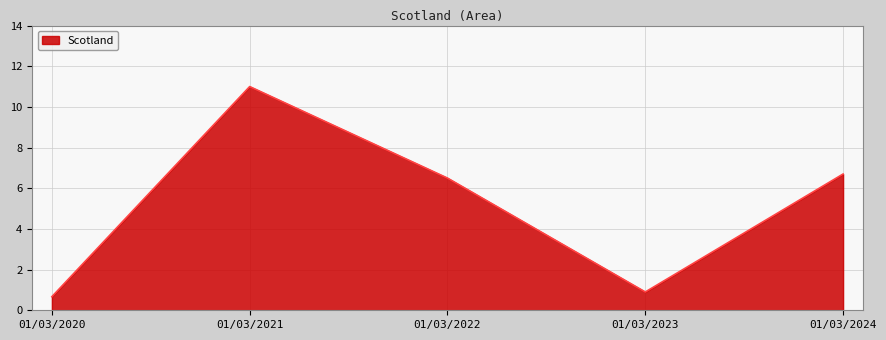

What is the change in value from 01/03/2020 to 01/03/2024?

+6.0